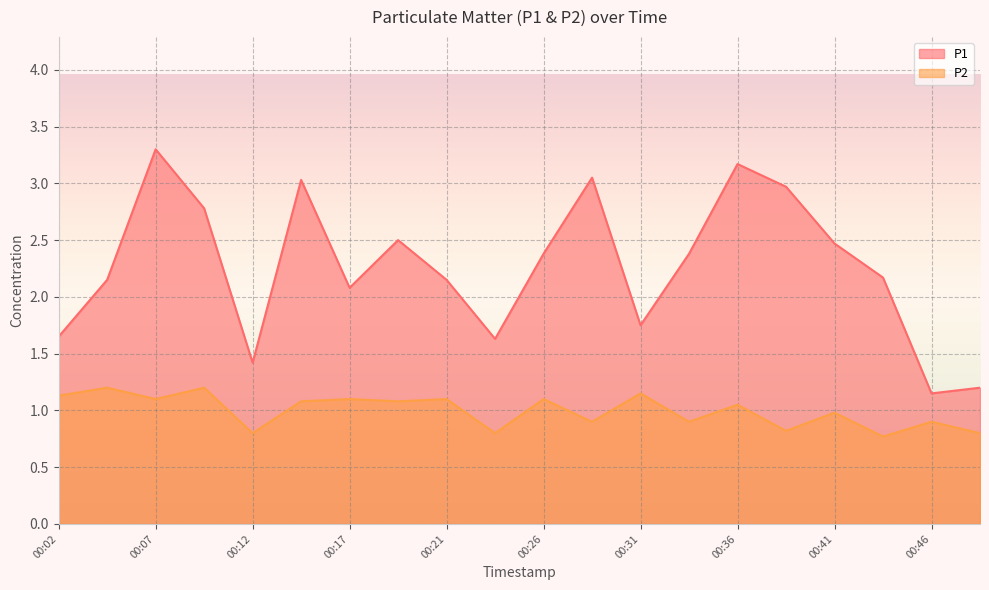

At how many categories does at least one series exceed 0?

20